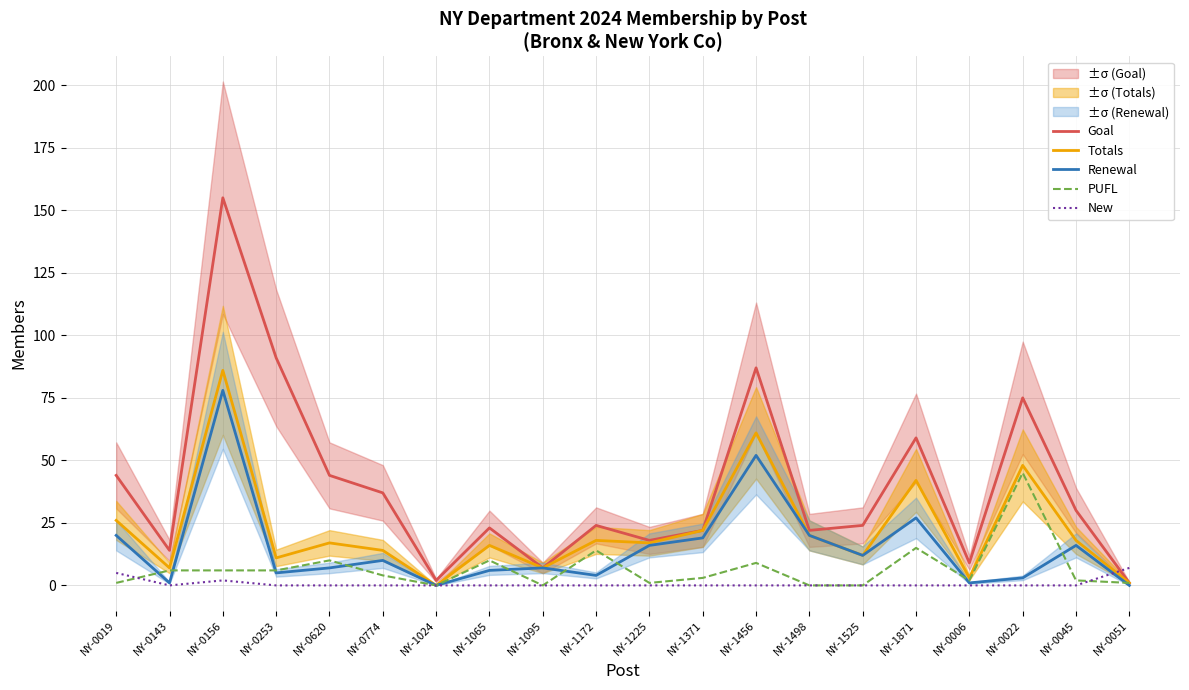

Is it true that New equals 0 at NY-1456?

True